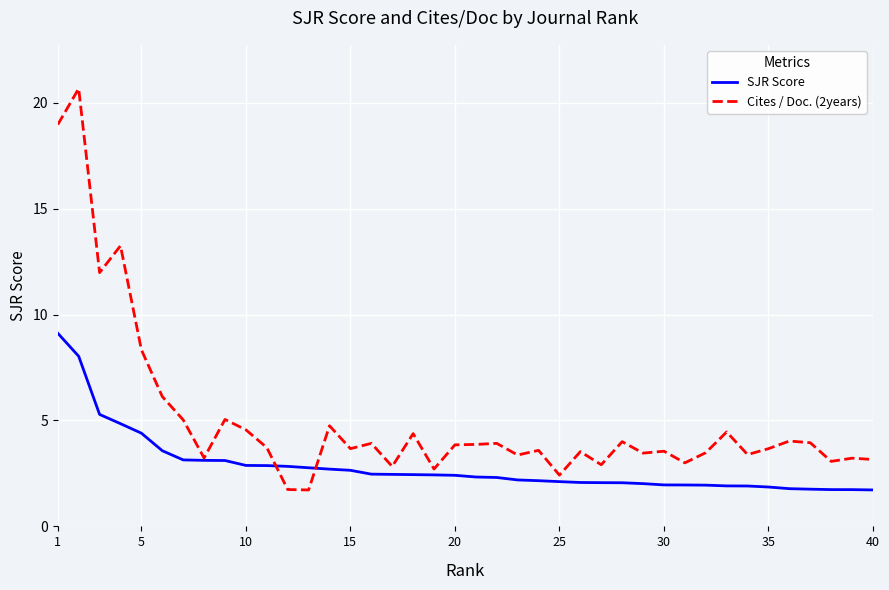

List the series in order of their peak value, highest first.

Cites / Doc. (2years), SJR Score